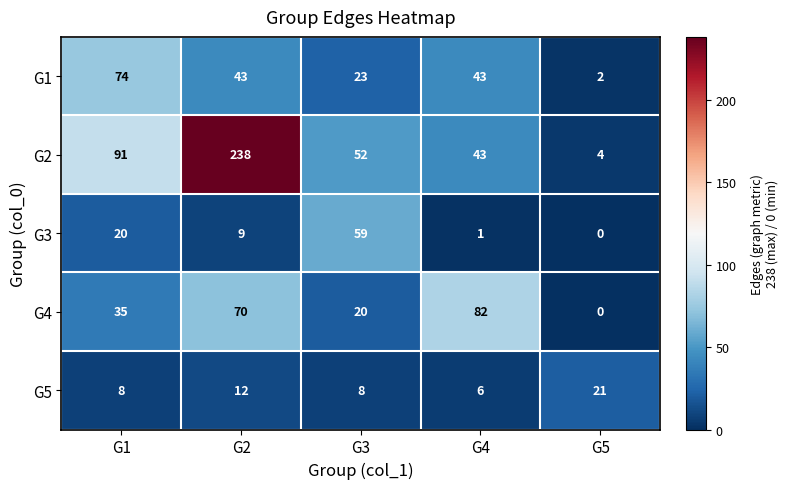

What is the difference between the maximum and second lowest values in the G4 series?

62